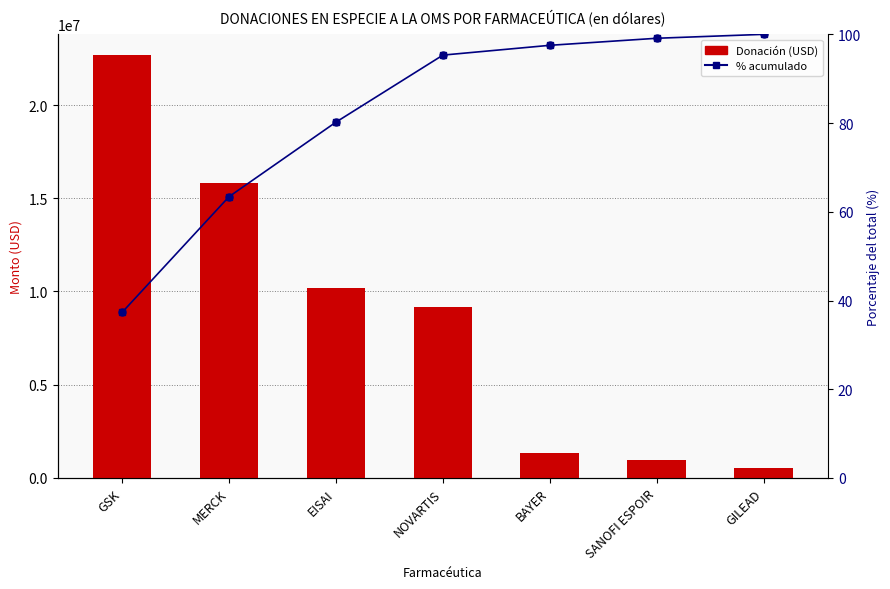

What is the total value across all series at EISAI?

10199400.2